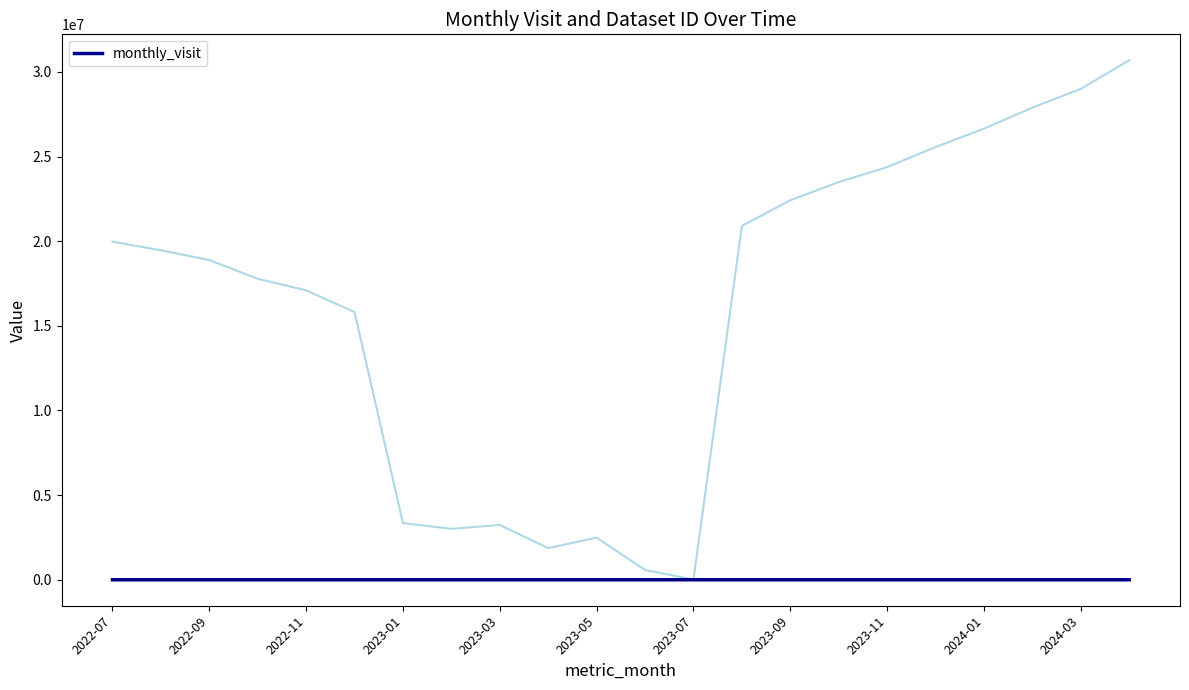

How many points are higher than both their immediate neighbors (excluding endpoints)?

4